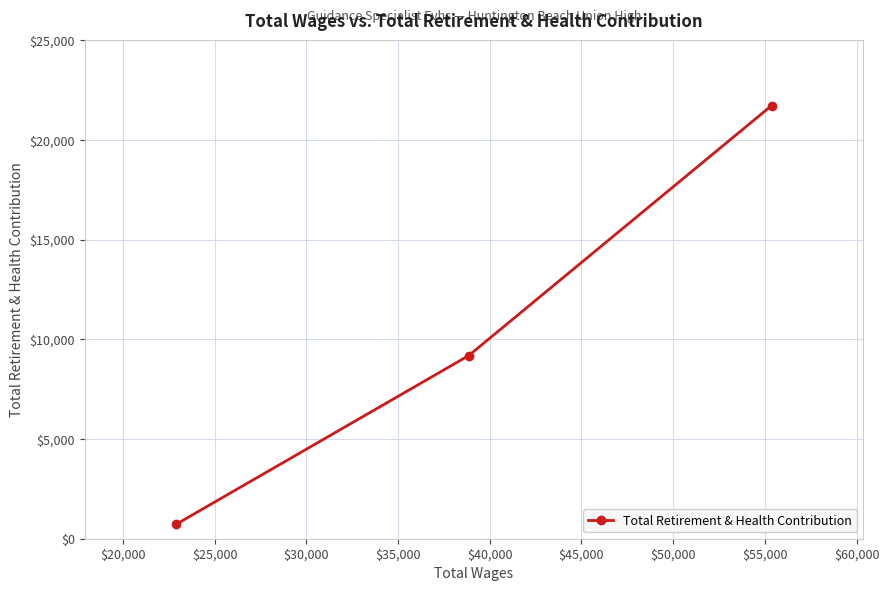

What is the value of the 1st point from the left?

734